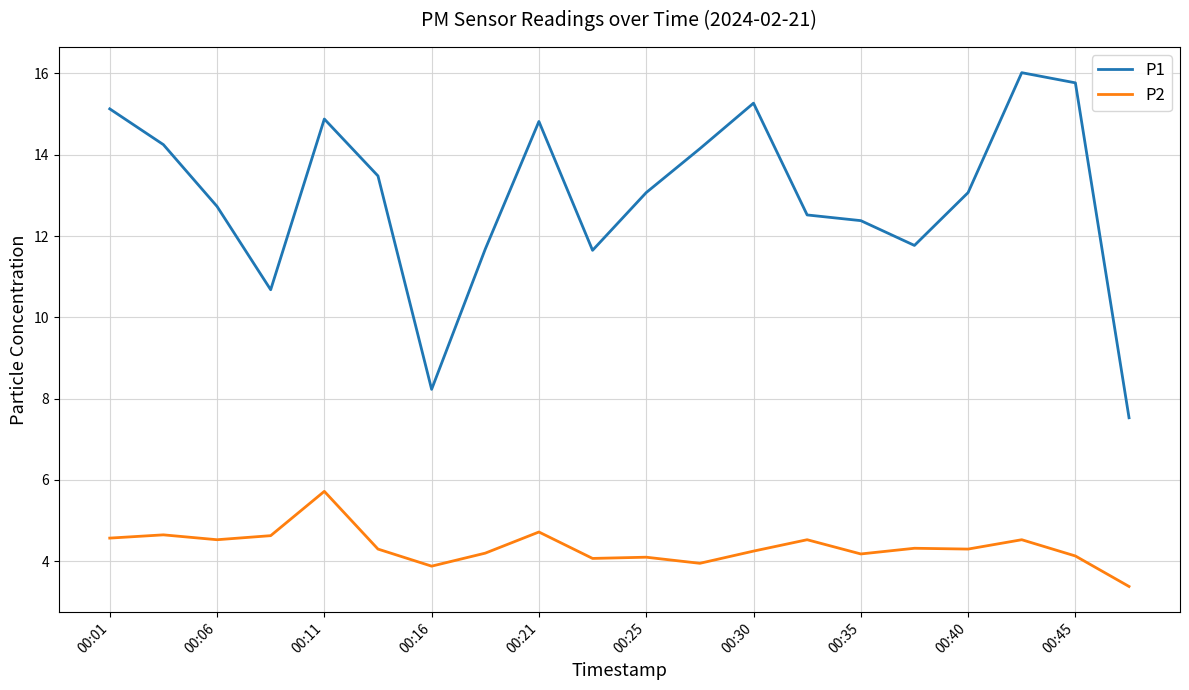

Which series has the largest total across all categories?

P1